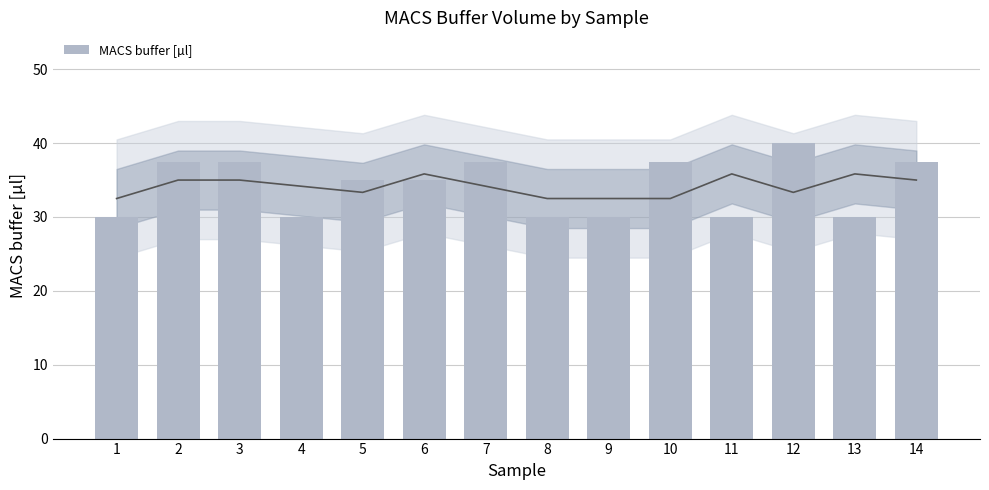

Are the bars horizontal?

No